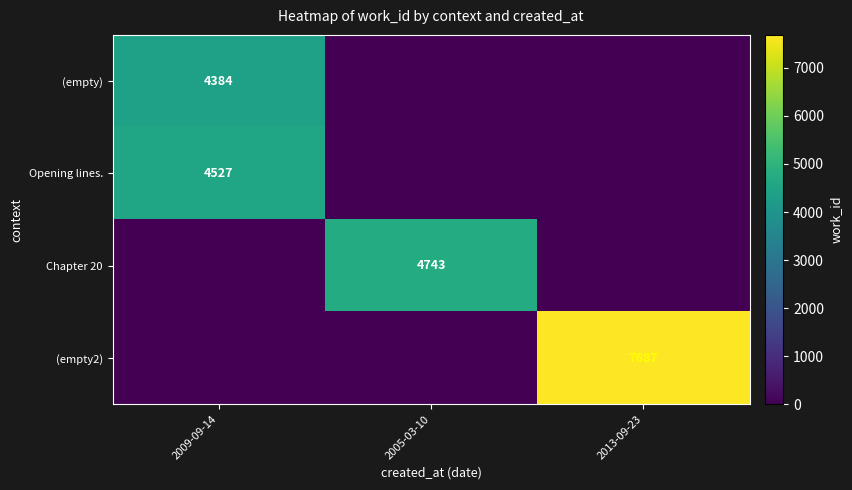

True or false: Chapter 20 has a value of 7554 at 2005-03-10.

False